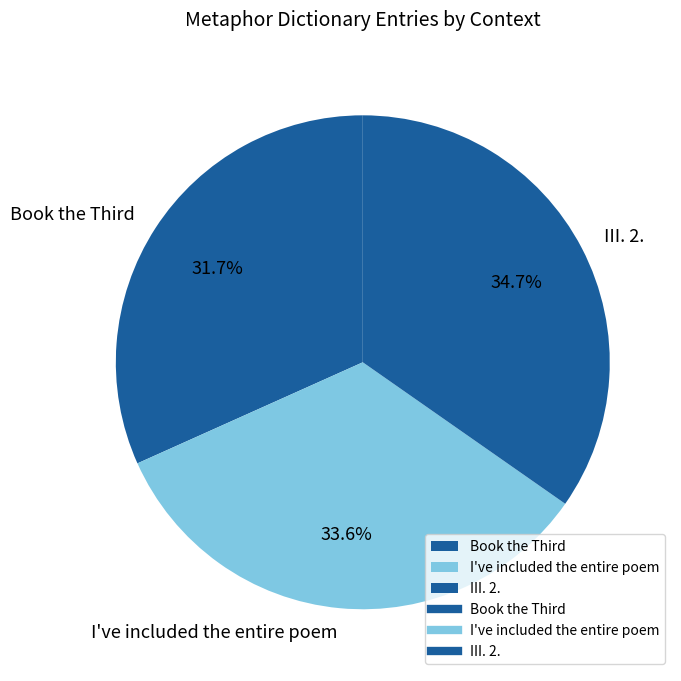

Between I've included the entire poem and III. 2., which is larger?

III. 2.